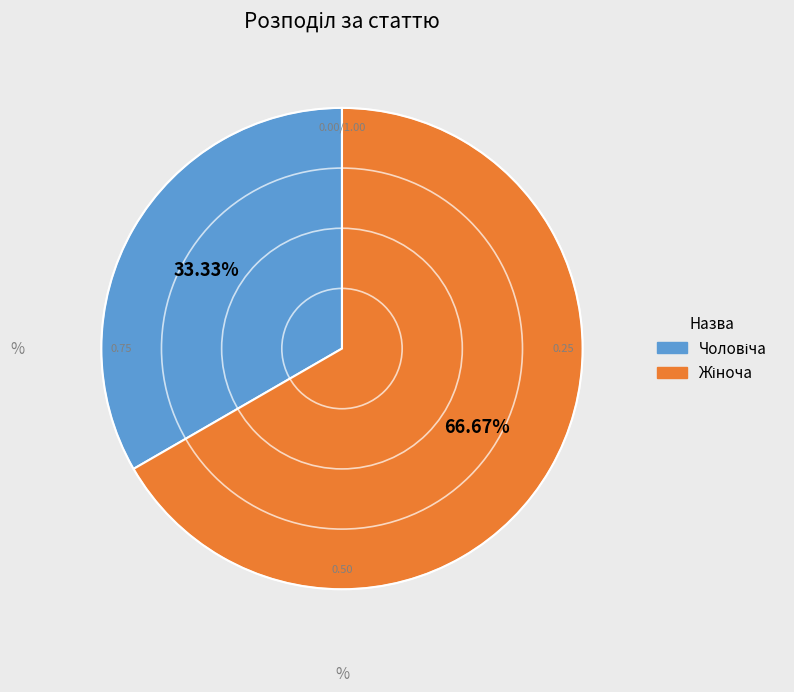

Is there a majority slice in this chart?

Yes